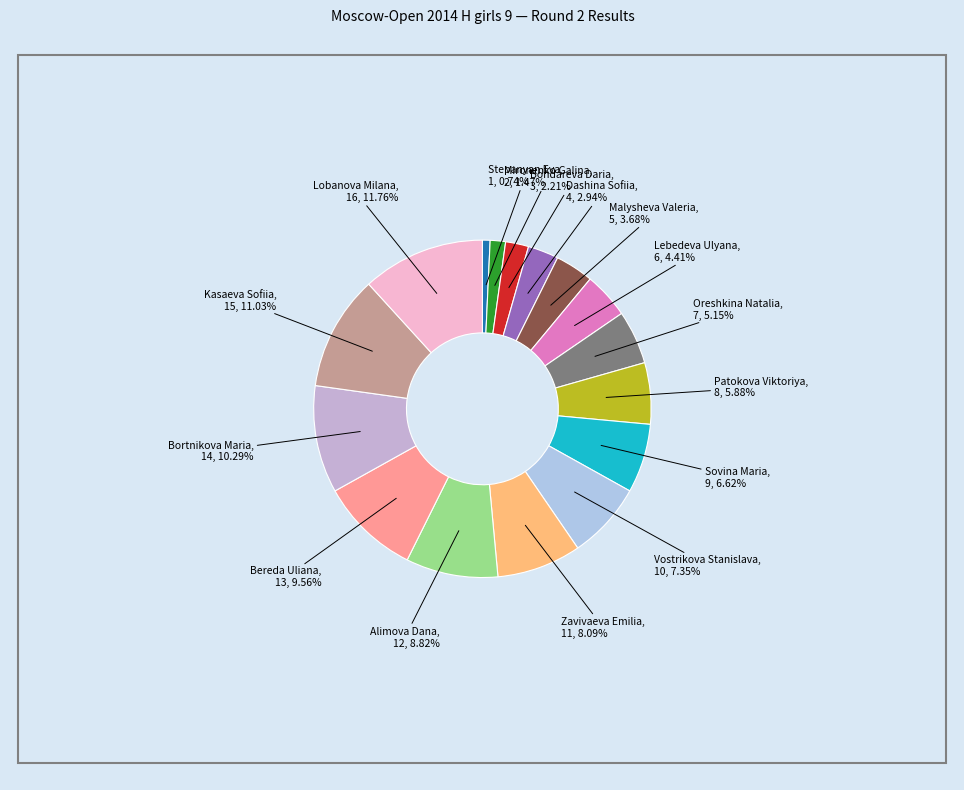

Does Lebedeva Ulyana account for over 50% of the chart?

No